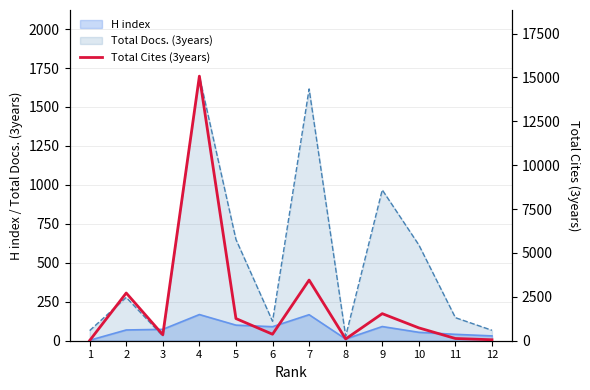

The value of Total Docs. (3years) at 12 is 67. True or false?

True